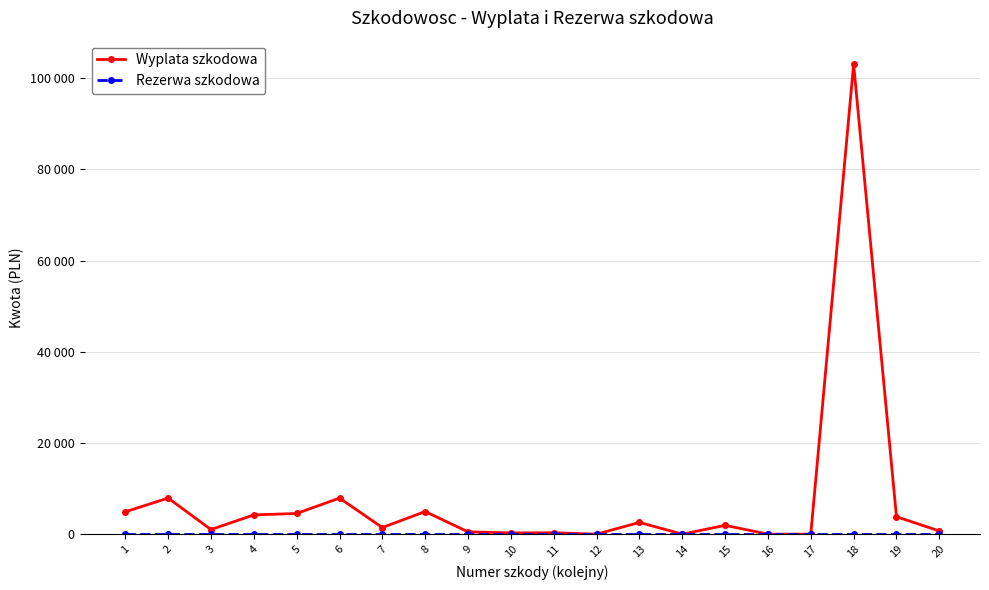

True or false: Wyplata szkodowa and Rezerwa szkodowa intersect in this chart.

False